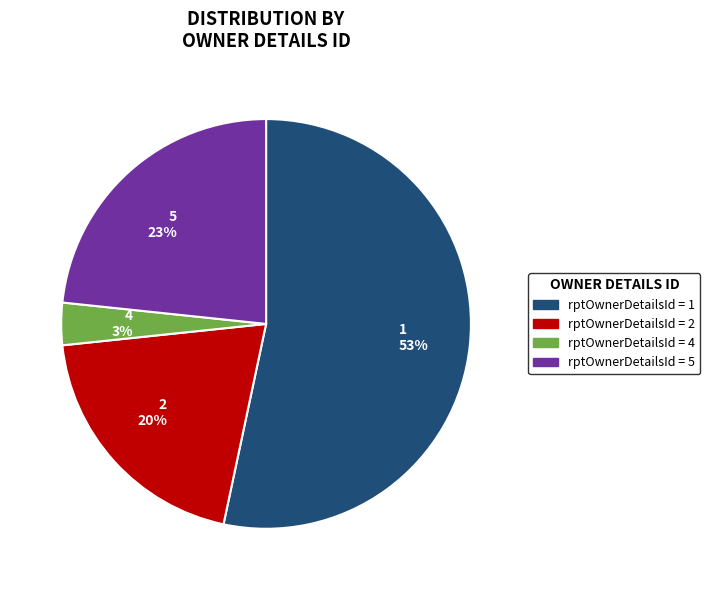

To the nearest percent, what is the average slice percentage?

25%